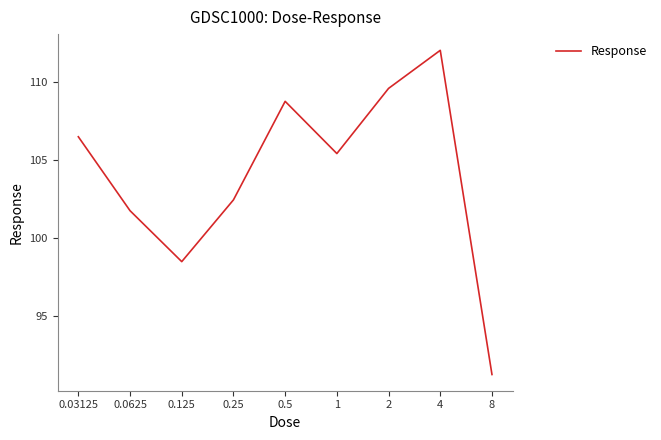

What is the smallest value displayed?

91.2